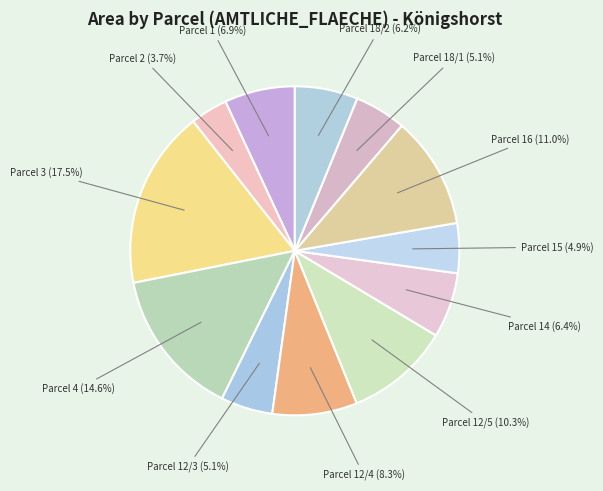

How many slices are in this pie chart?

12